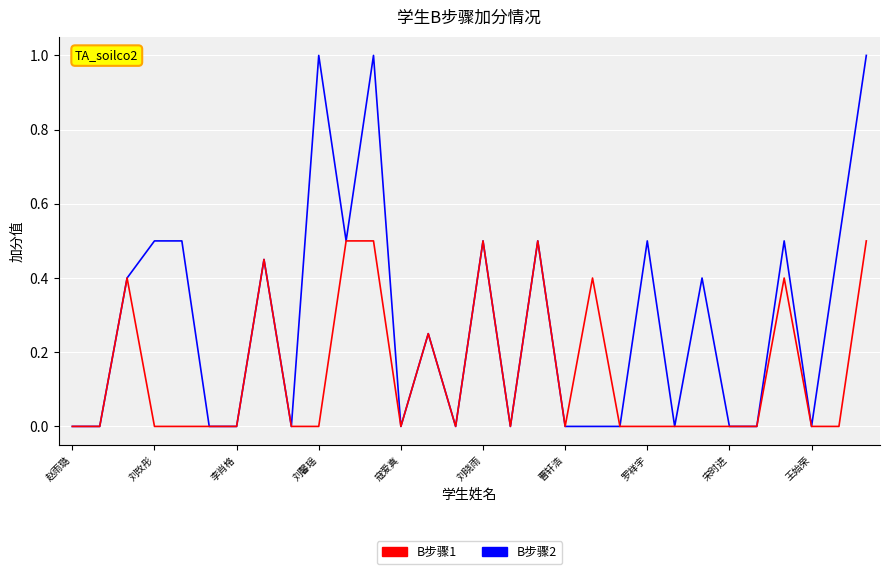

Rank the series by their maximum value, from lowest to highest.

B步骤1, B步骤2